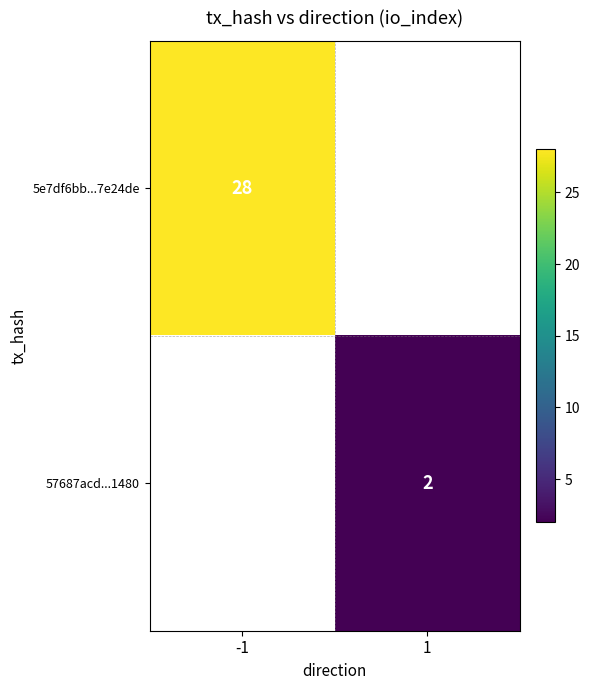

Is it true that 57687acd...1480 equals 3 at 1?

False